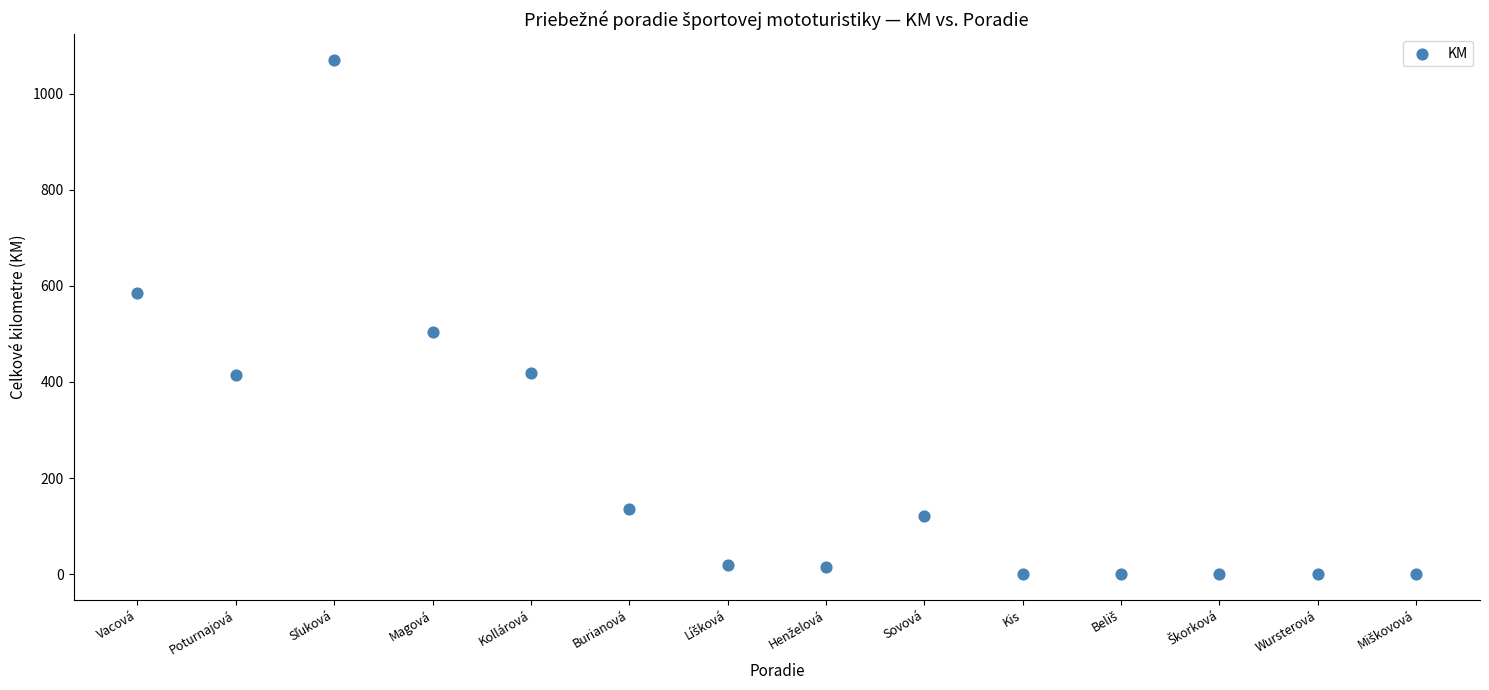

What Y value in the scatter plot is closest to 535?

503